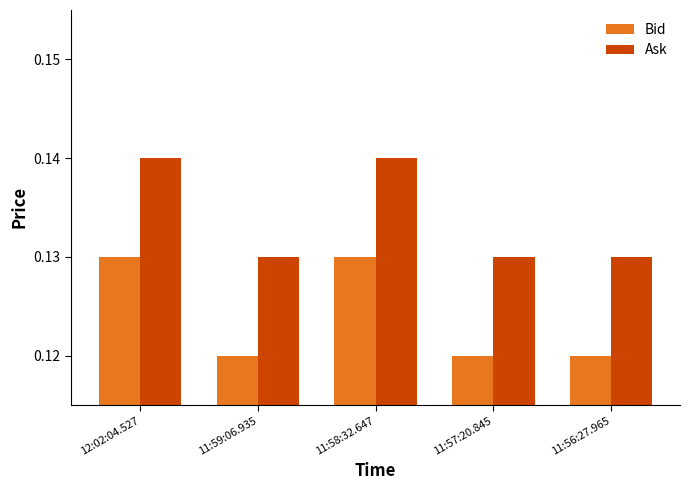

What is the total value across all series at 11:58:32.647?

0.3